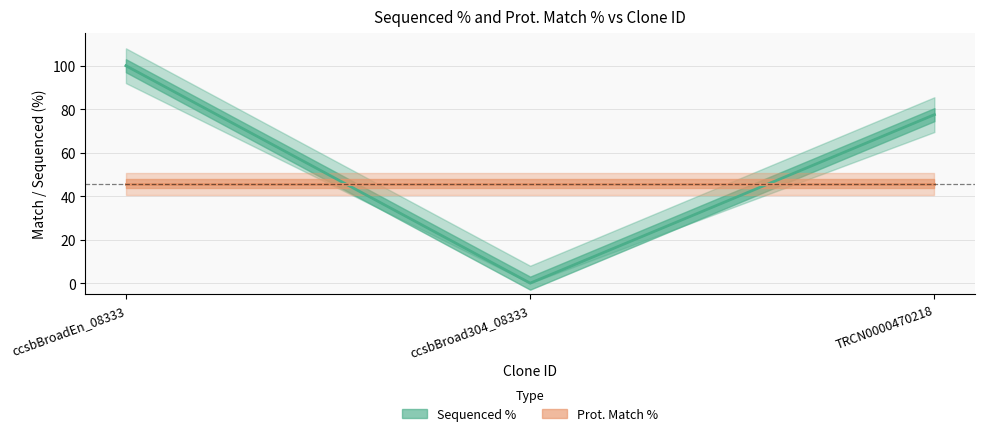

Which has a higher value, ccsbBroadEn_08333 or ccsbBroad304_08333?

ccsbBroadEn_08333